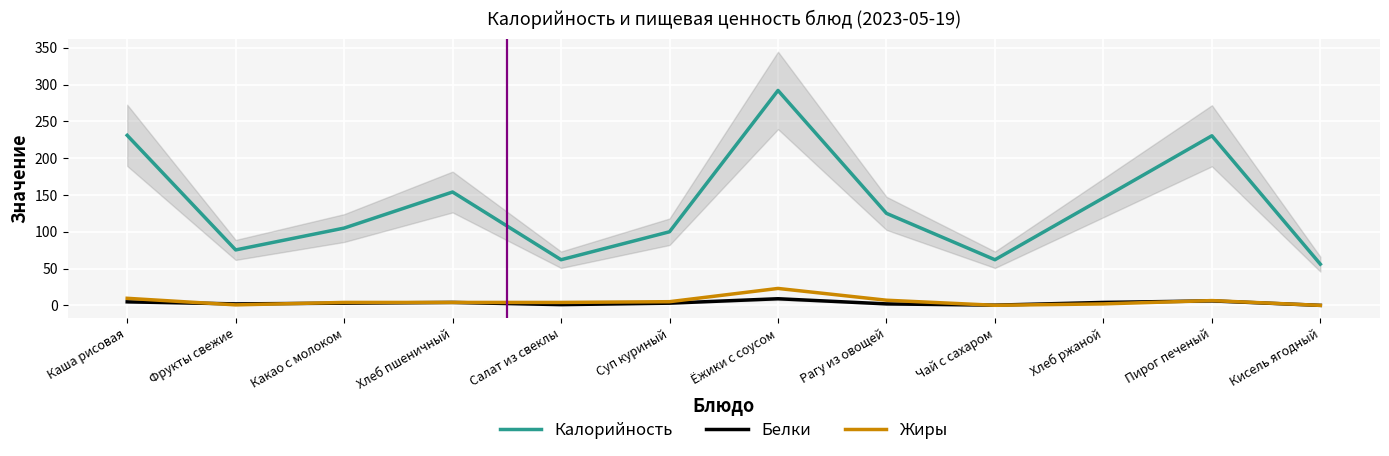

What is the total value across all series at Хлеб ржаной?

152.0